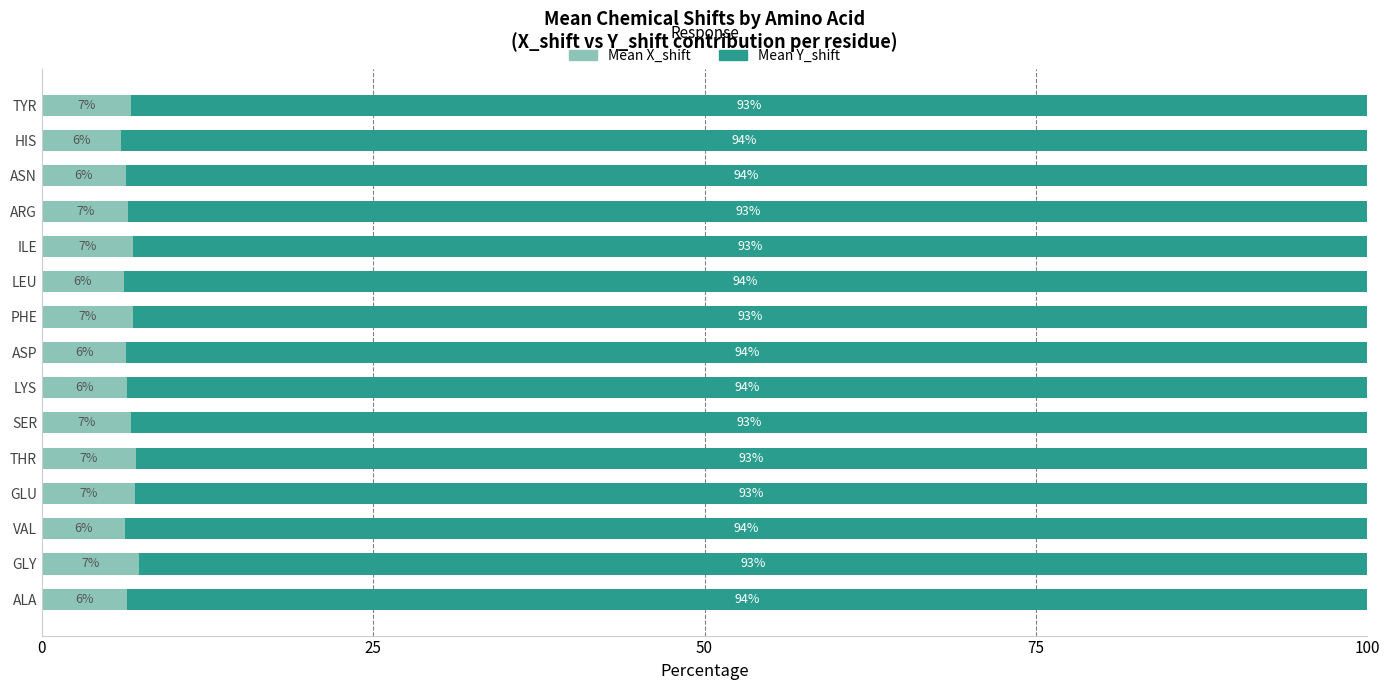

What is the maximum value for Mean X_shift?

7.3